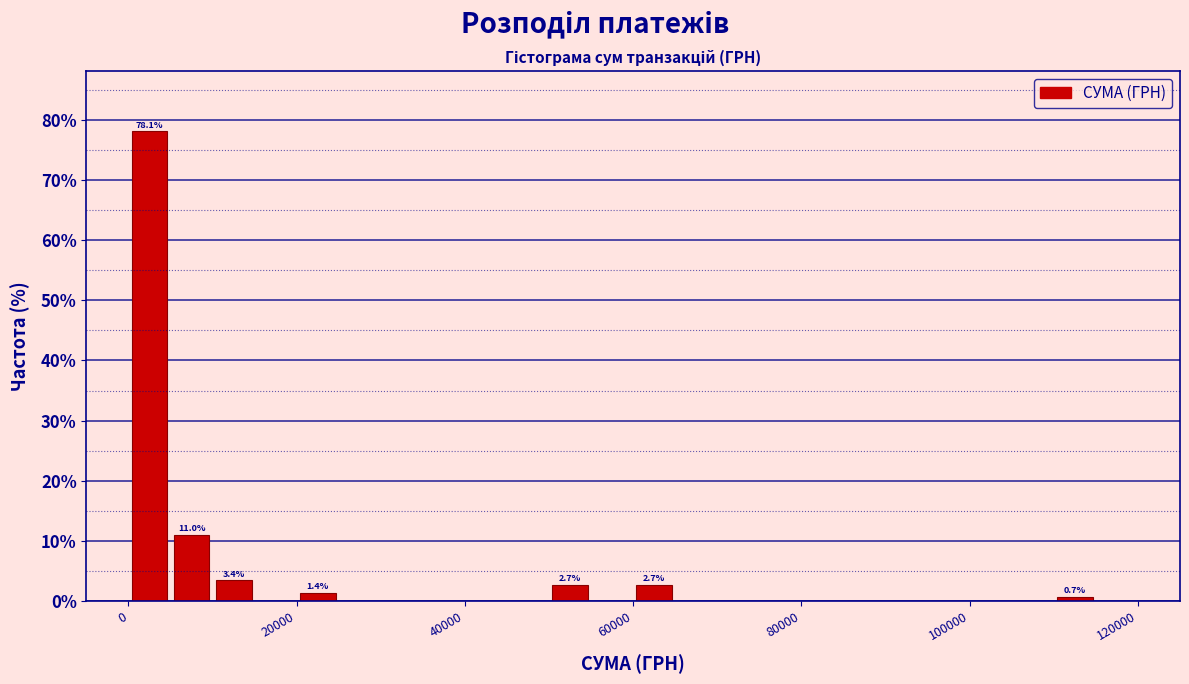

Around what value on the x-axis is the tallest bar? Give the approximate position of its centre, as read against the axis.

2000